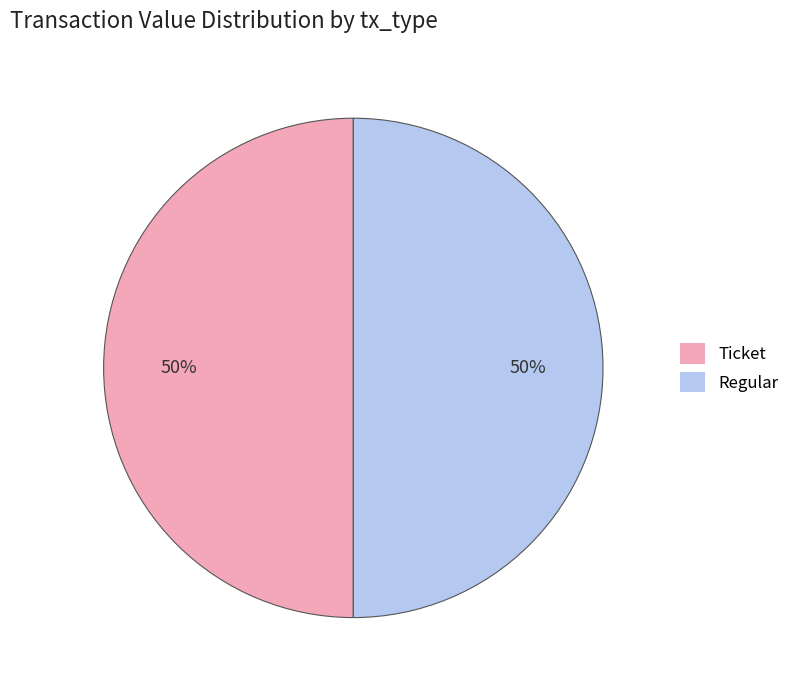

To the nearest percent, what is the average slice percentage?

50%